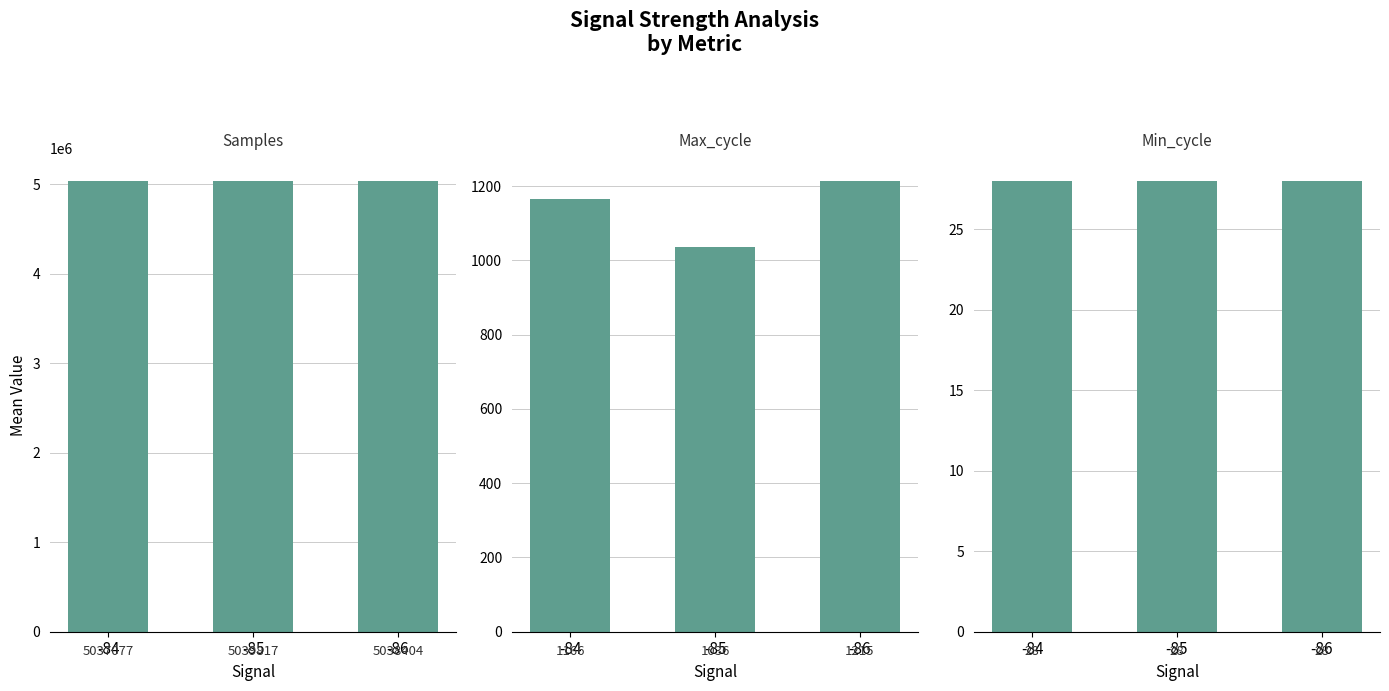

Is it true that Samples equals 5037077 at -84?

True